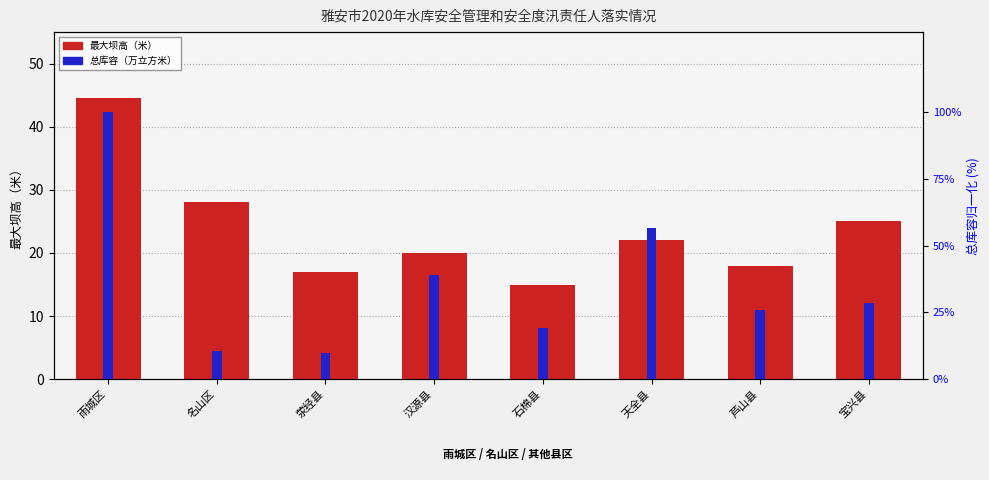

What is the difference between the highest and lowest values at 名山区?

17.5